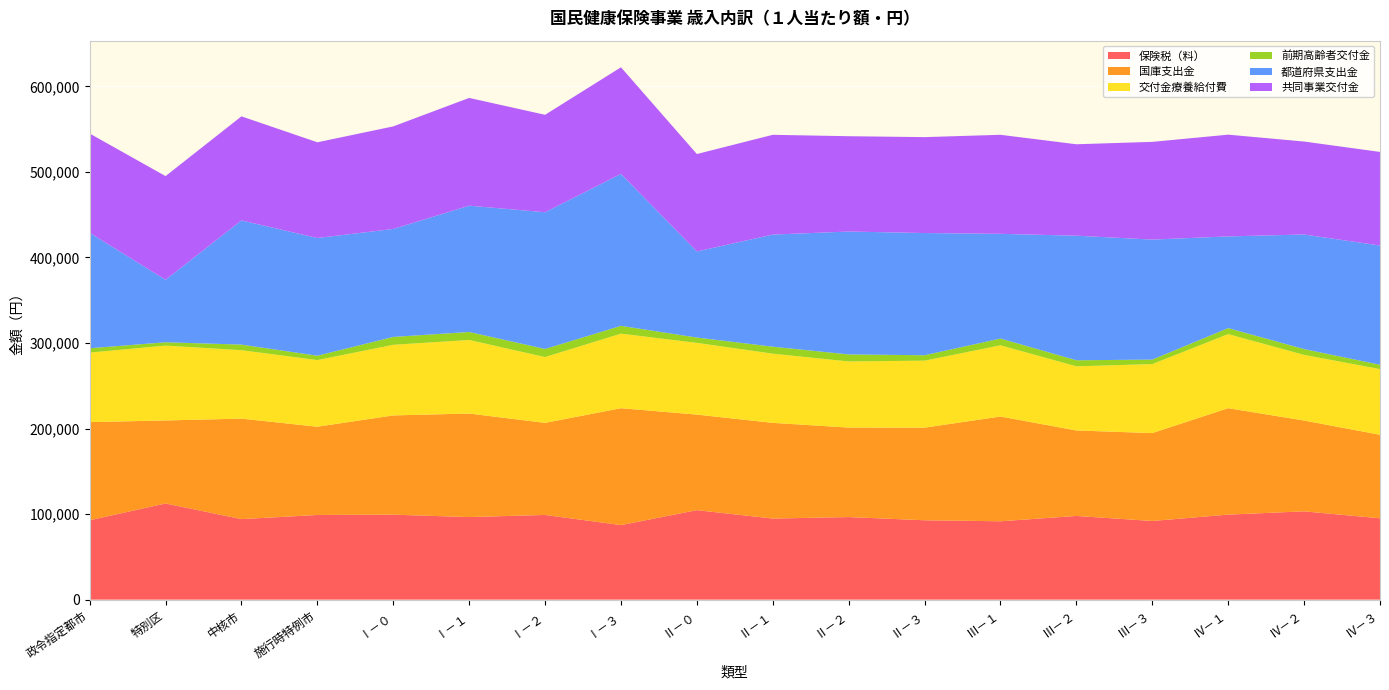

Reading right to left, what are all the values shown in this chart?

保険税（料）: 95092	103211	99405	91933	97843	91607	92778	96525	94792	104609	87136	99018	96520	99319	98977	94139	112406	92826
国庫支出金: 97635	106163	124414	102766	99921	122441	108275	104645	111854	111693	136651	107628	121027	116025	103176	117436	97077	114694
交付金療養給付費: 76791	76745	86564	80676	74991	83257	78316	77266	80887	83855	87174	76932	85987	82559	77886	80022	87500	81232
前期高齢者交付金: 5080	6772	7016	5223	7063	7896	6342	8212	8168	6224	9097	9454	9357	9199	5096	6535	3884	5101
都道府県支出金: 139357	133950	107219	140286	145628	122421	142837	143659	131050	100657	177660	159829	147646	126198	137612	145180	73035	134960
共同事業交付金: 109420	108671	118930	114252	106885	115764	112129	111432	116624	113863	124596	113902	125963	119908	111876	121645	121196	116064